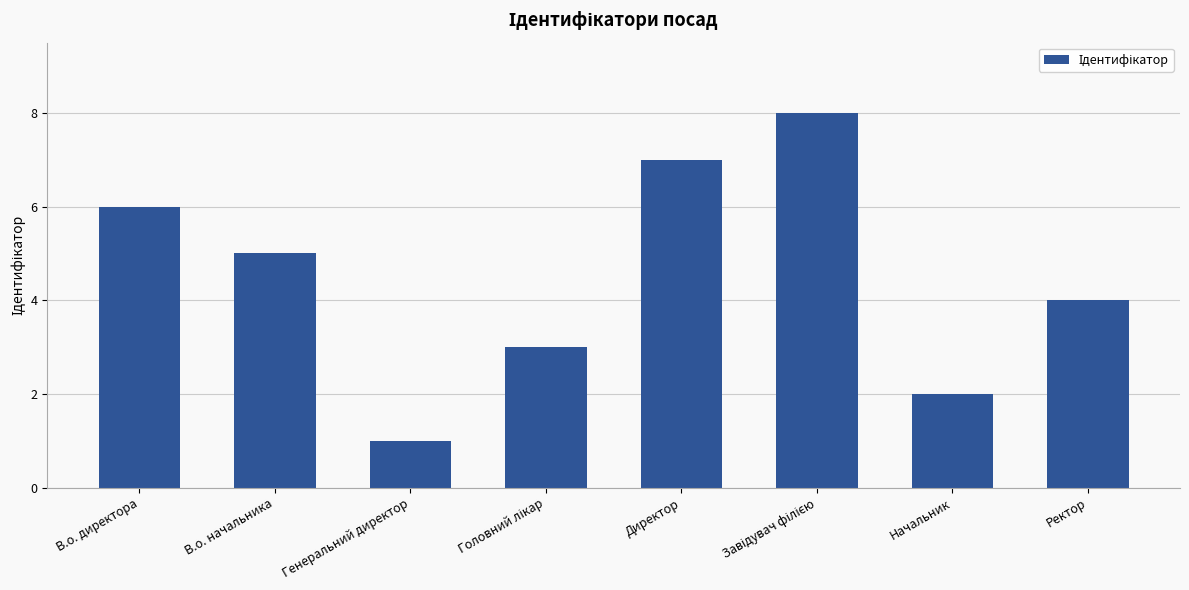

At which label is the value closest to 4?

Ректор